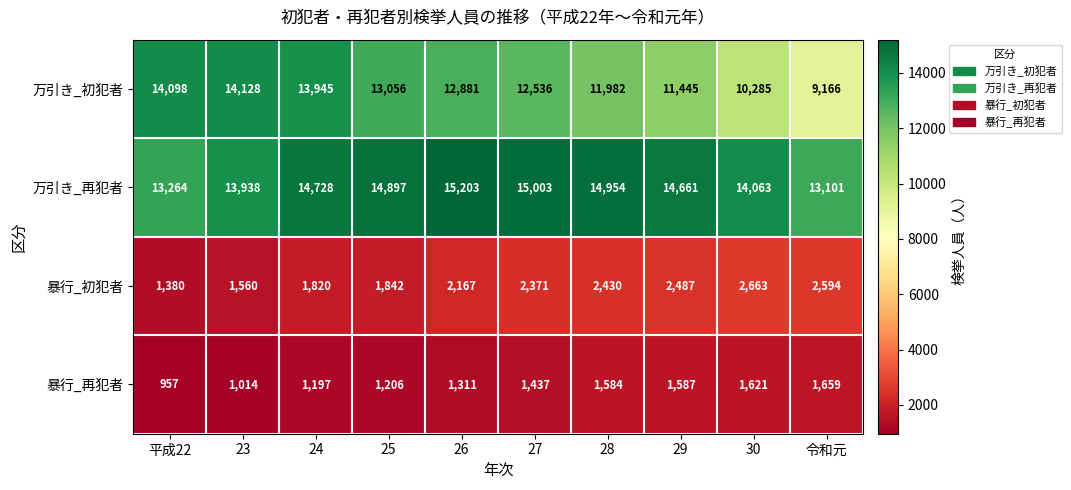

At which category does the chart reach its minimum across all series?

平成22